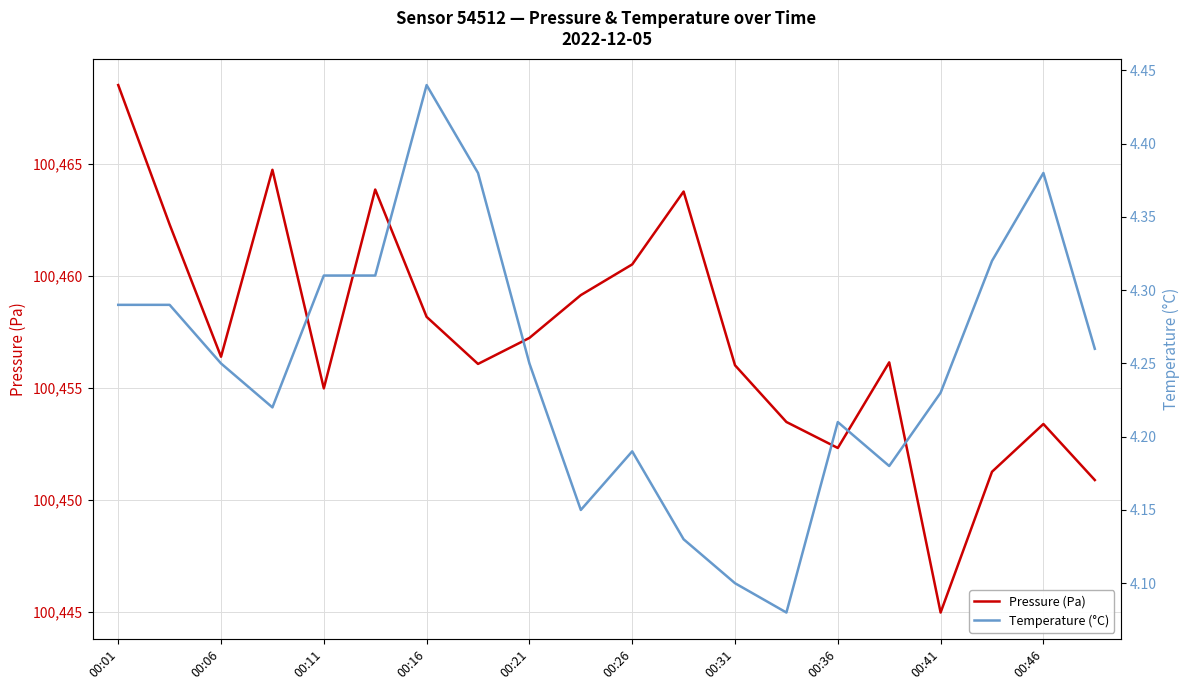

At which label does Pressure (Pa) reach its minimum?

00:41